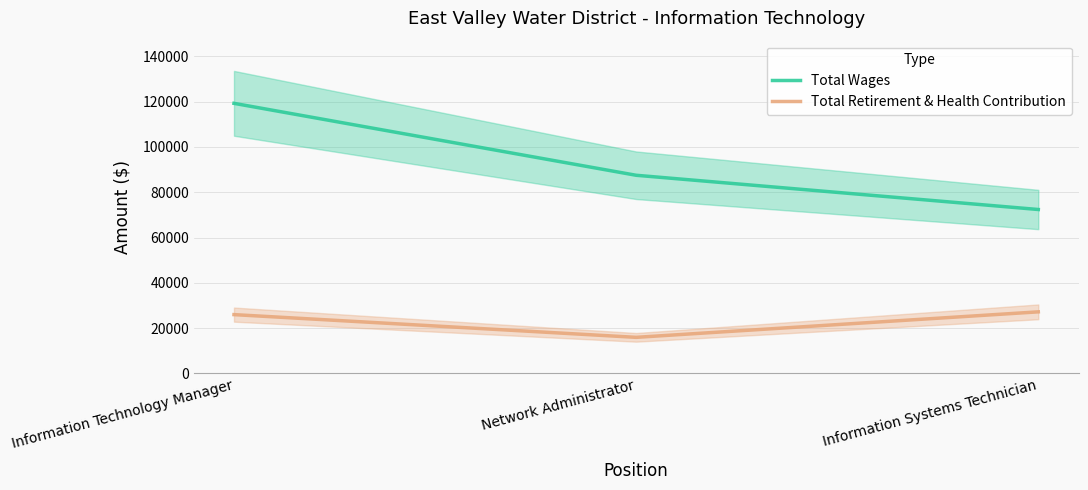

At which category does the chart reach its peak across all series?

Information Technology Manager